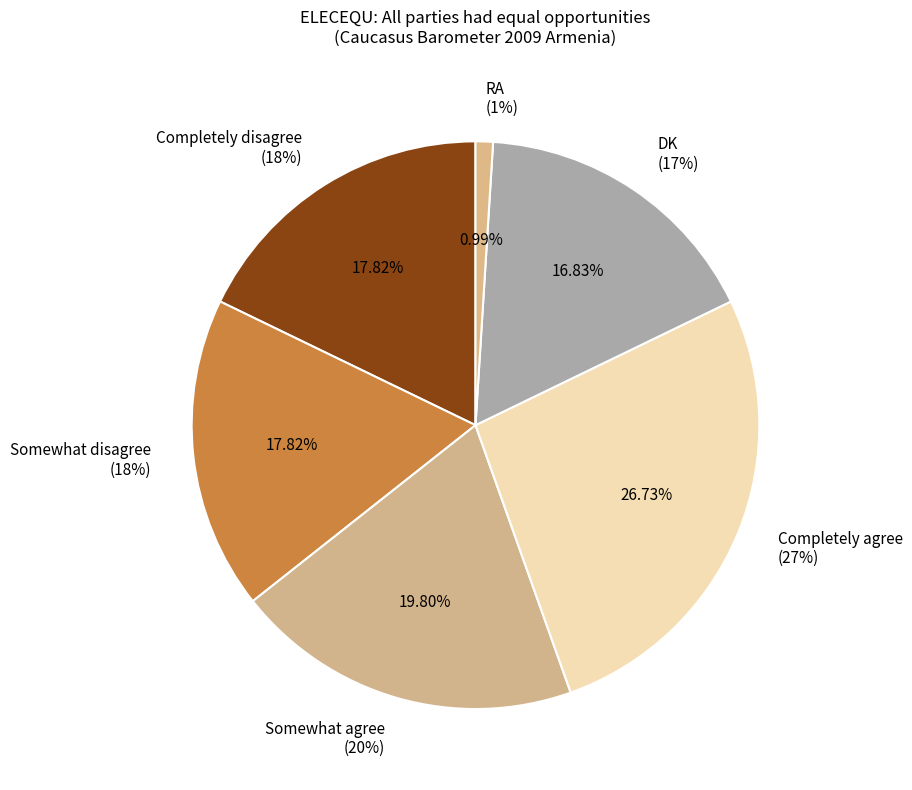

To the nearest percent, what percentage of the pie is Completely disagree?

18%